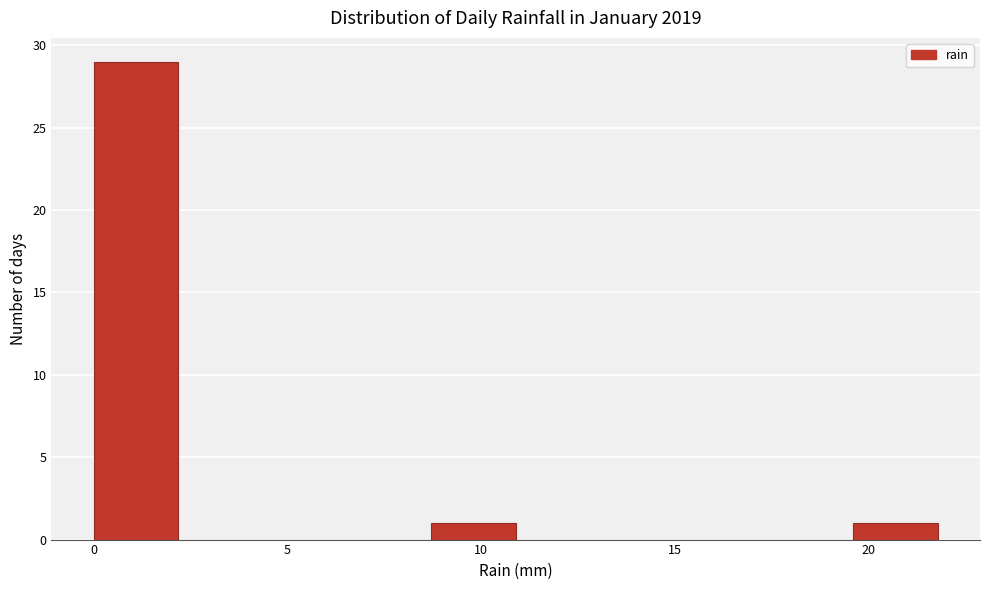

Over which range of the x-axis is the bar tallest?

0.0 to 2.0